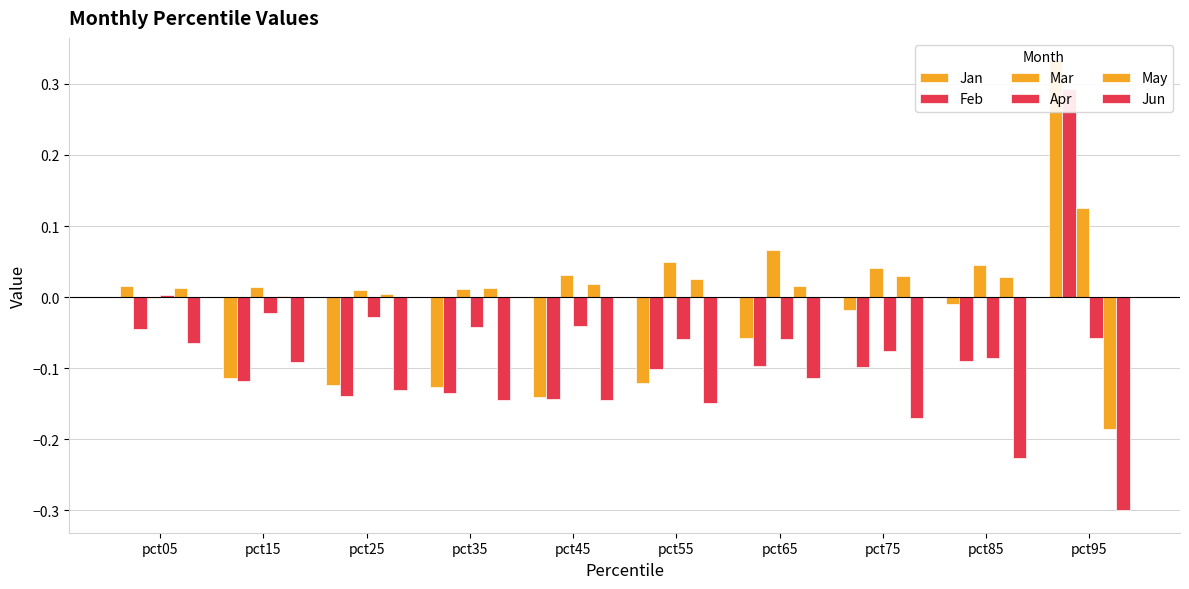

Reading right to left, extract all data points from this chart.

Jan: 0.3	-0.0	-0.0	-0.1	-0.1	-0.1	-0.1	-0.1	-0.1	0.0
Feb: 0.3	-0.1	-0.1	-0.1	-0.1	-0.1	-0.1	-0.1	-0.1	-0.0
Mar: 0.1	0.0	0.0	0.1	0.0	0.0	0.0	0.0	0.0	-0.0
Apr: -0.1	-0.1	-0.1	-0.1	-0.1	-0.0	-0.0	-0.0	-0.0	0.0
May: -0.2	0.0	0.0	0.0	0.0	0.0	0.0	0.0	0.0	0.0
Jun: -0.3	-0.2	-0.2	-0.1	-0.1	-0.1	-0.1	-0.1	-0.1	-0.1